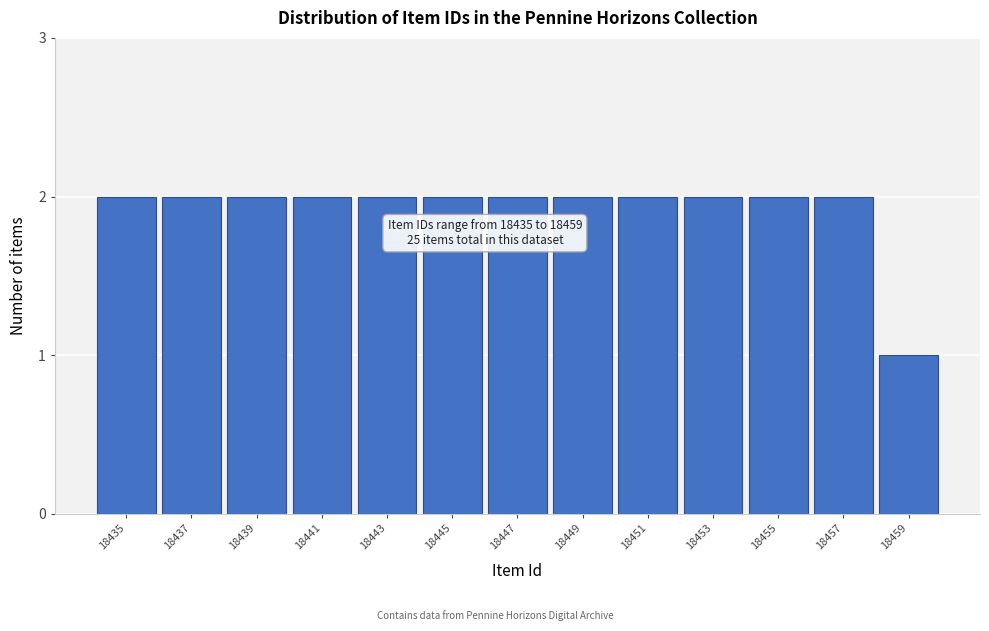

Reading left to right, list all the values displayed in this chart.

18435=2	18437=2	18439=2	18441=2	18443=2	18445=2	18447=2	18449=2	18451=2	18453=2	18455=2	18457=2	18459=1